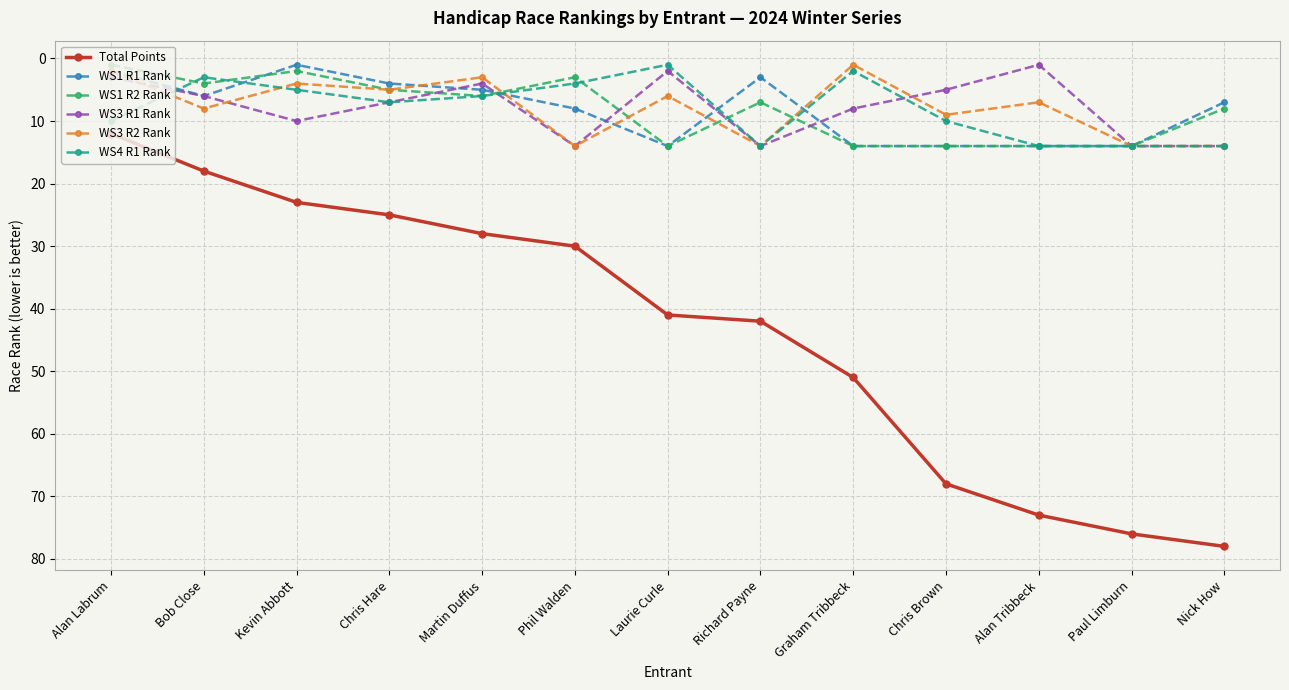

The WS4 R1 Rank series shows 14 at Paul Limburn. True or false?

True